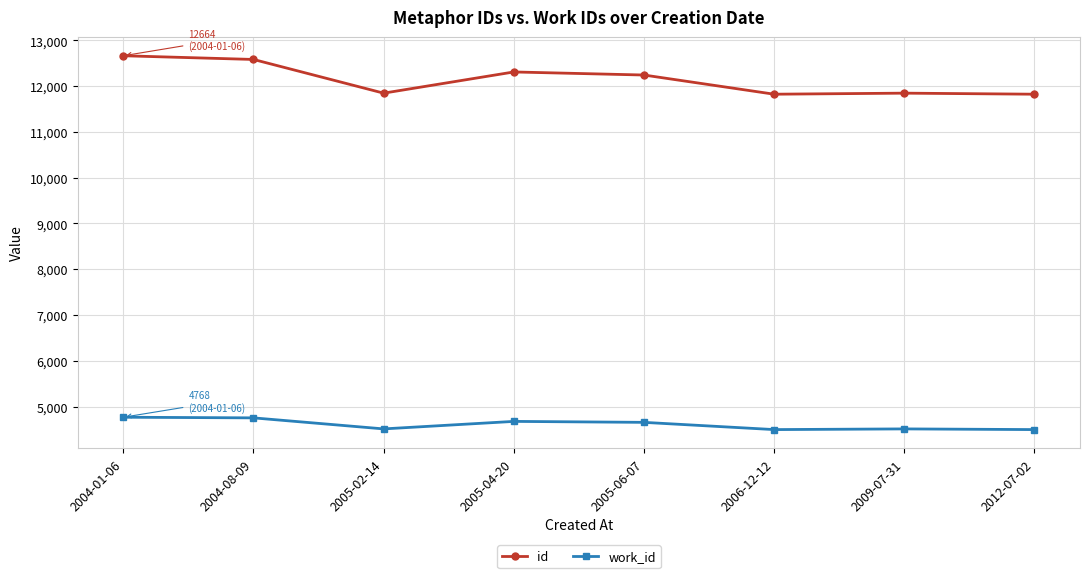

Which series has the widest spread of values?

id